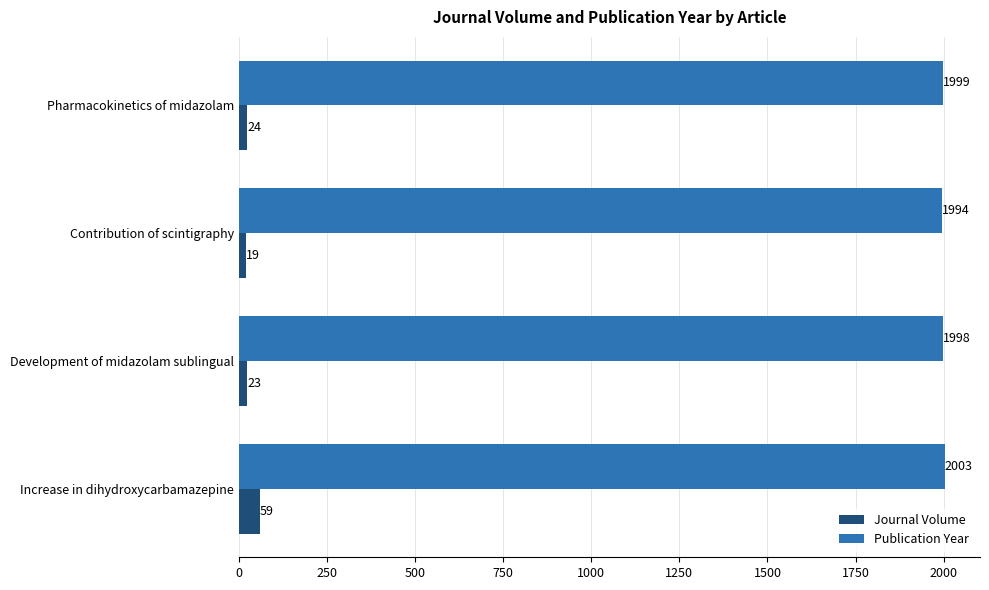

The value of Publication Year at Development of midazolam sublingual is 2875. True or false?

False